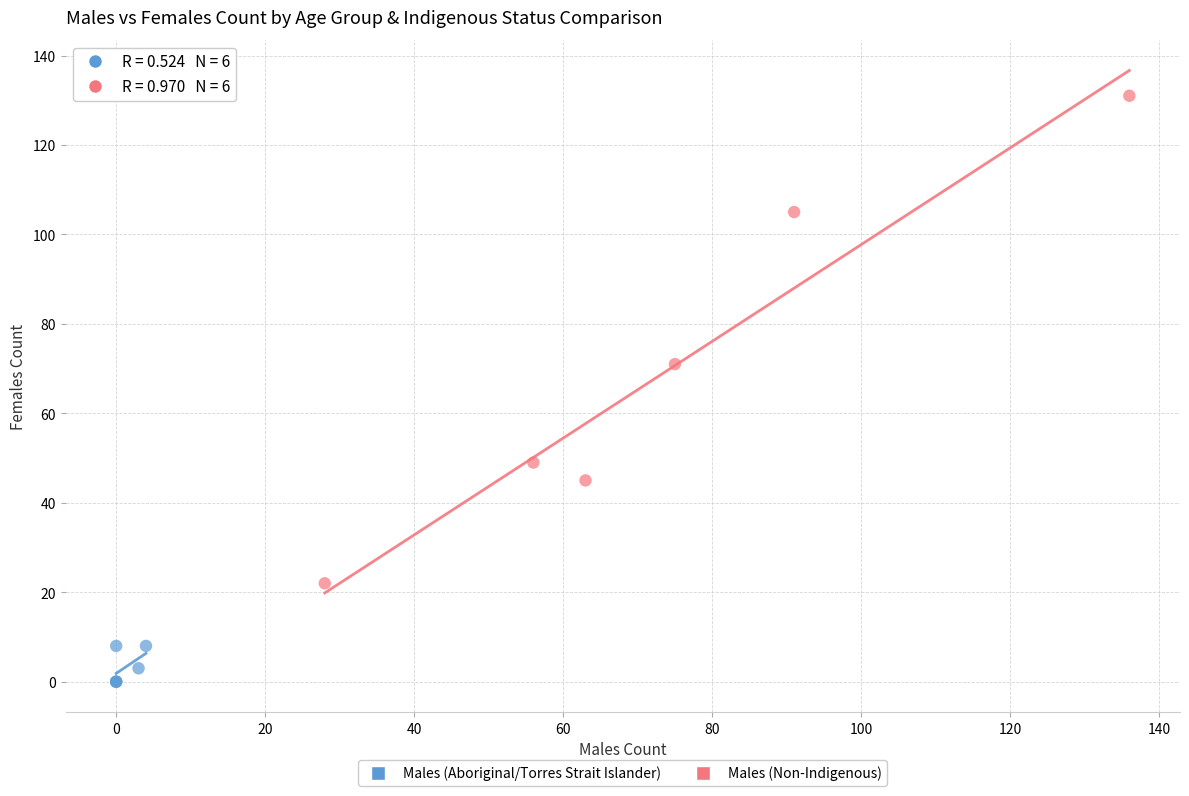

Which series reaches the minimum Y coordinate?

Males (Aboriginal/Torres Strait Islander)